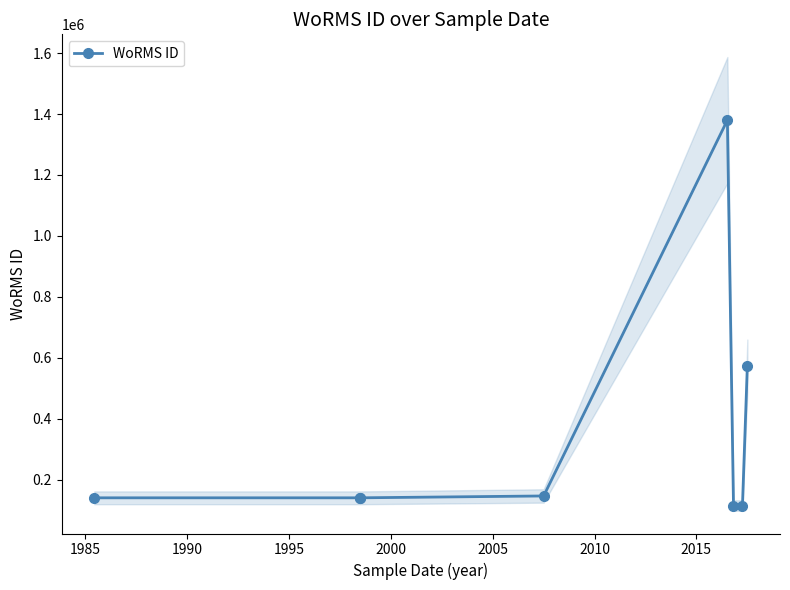

What value does the data have at 1990, to the nearest 100?

140500